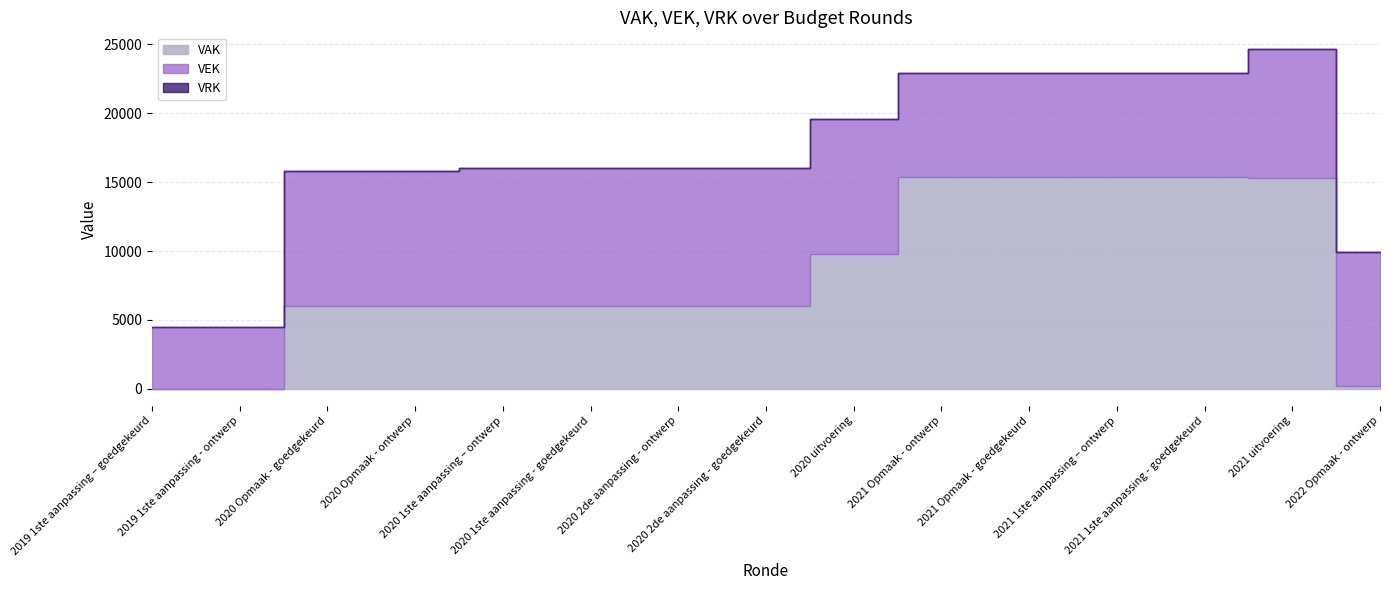

Read the VAK value at 2020 Opmaak - goedgekeurd.

5978